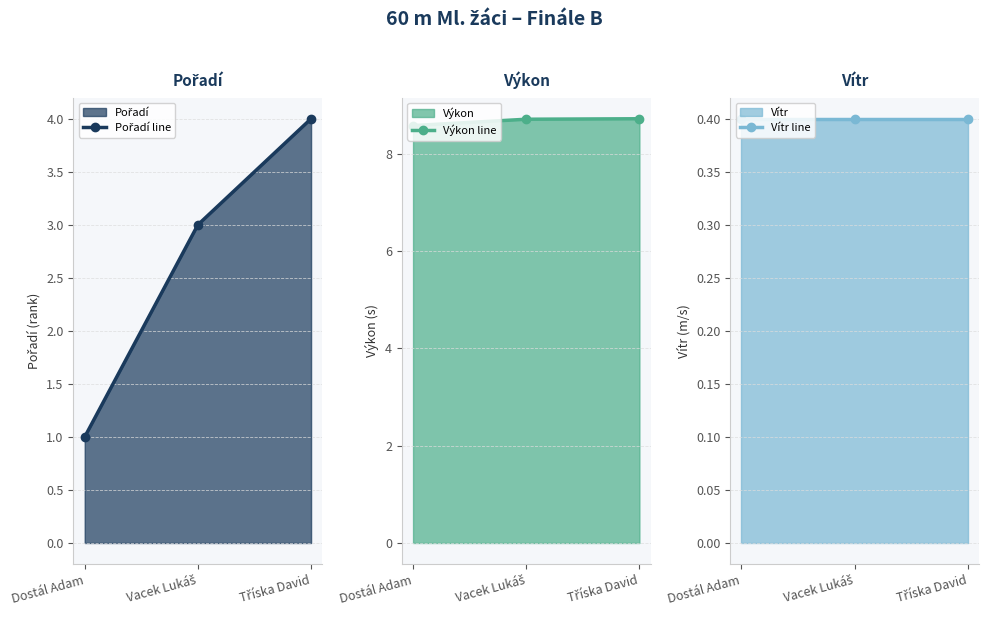

The value of Pořadí line at Dostál Adam is 1.0. True or false?

True